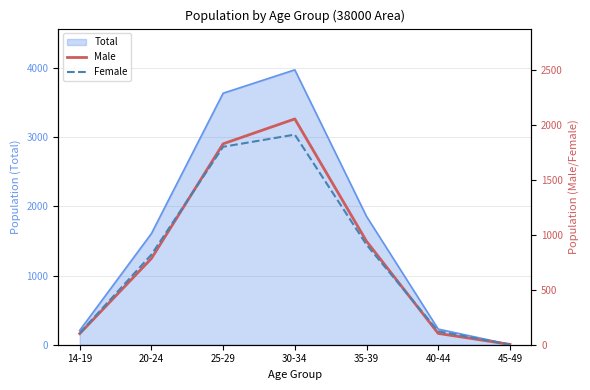

What is the total value across all series at 30-34?

3973